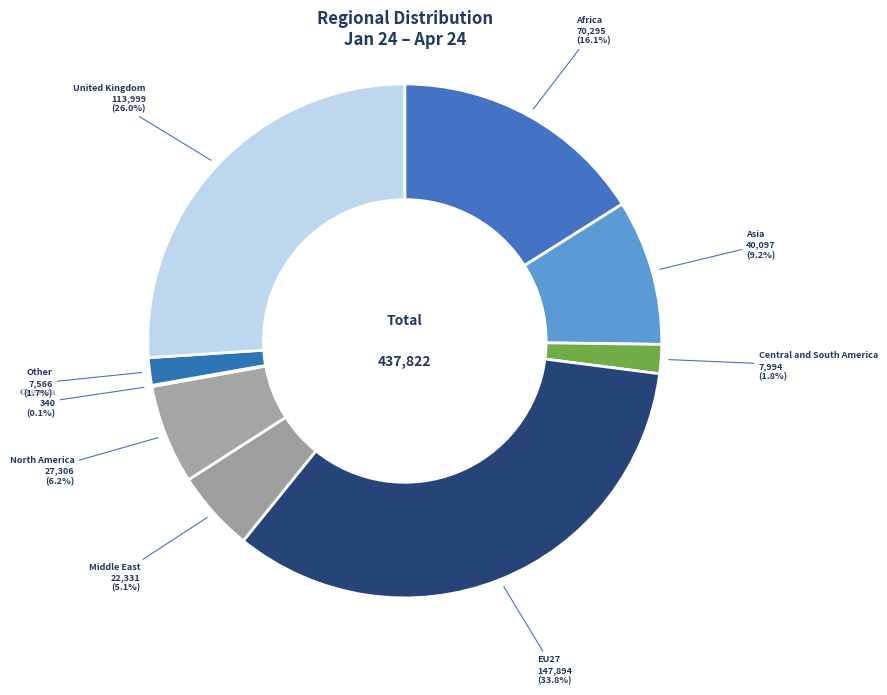

Does any single category account for the majority?

No